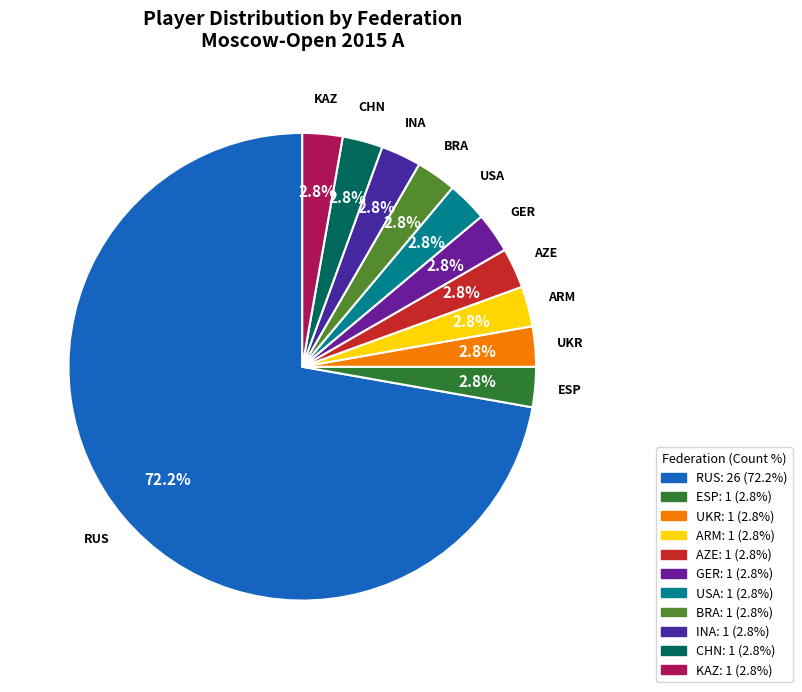

How many slices are in this pie chart?

11